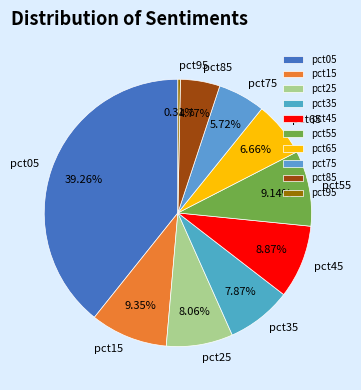

Combined, what portion of the pie is pct65 and pct95?

7.0%